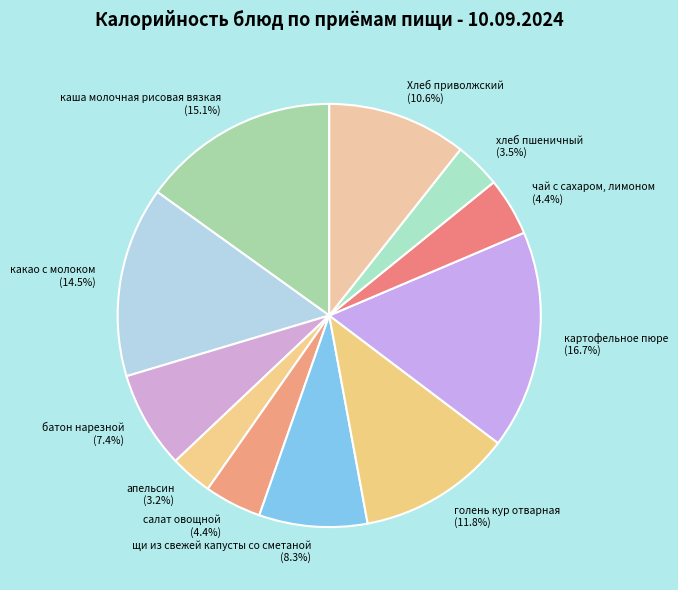

Combined, what portion of the pie is щи из свежей капусты со сметаной and чай с сахаром, лимоном?

12.7%